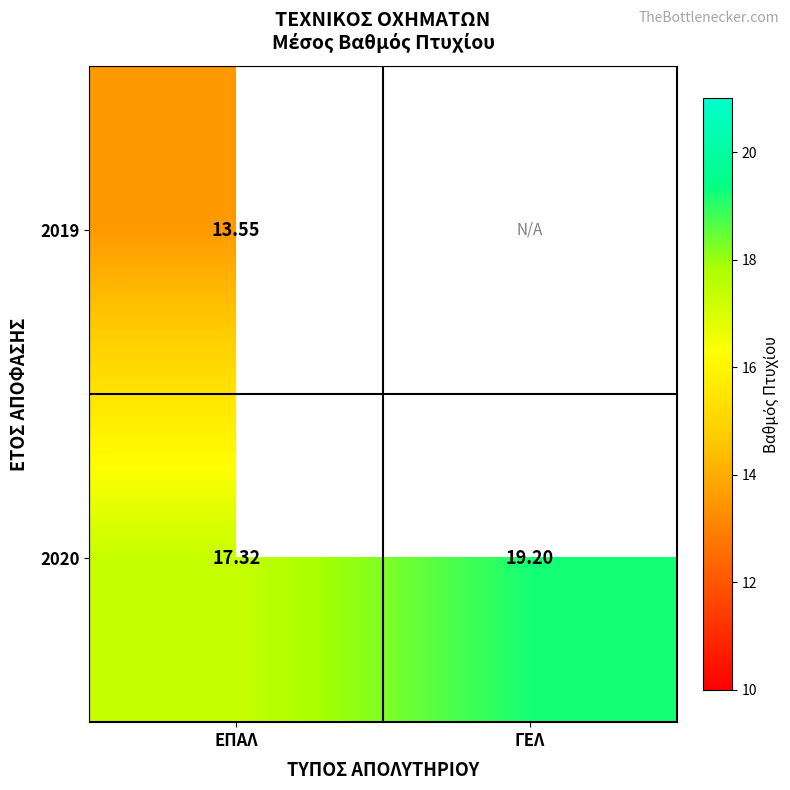

List the labels in order of 2020 value, largest first.

ΓΕΛ, ΕΠΑΛ